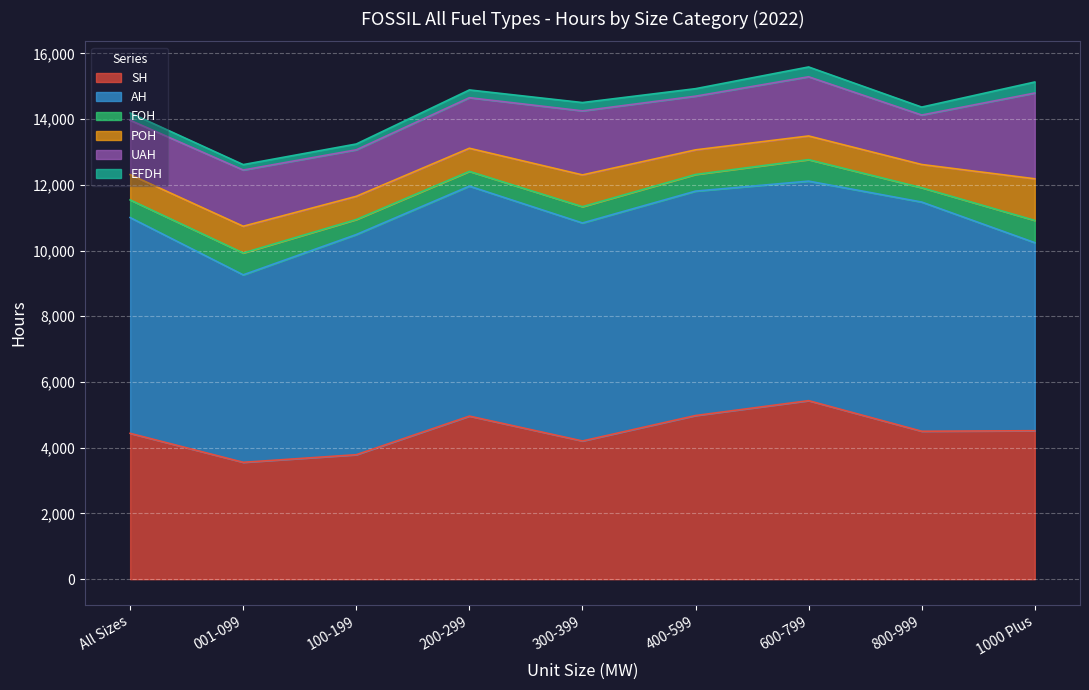

Between 400-599 and 600-799, which is larger?

600-799